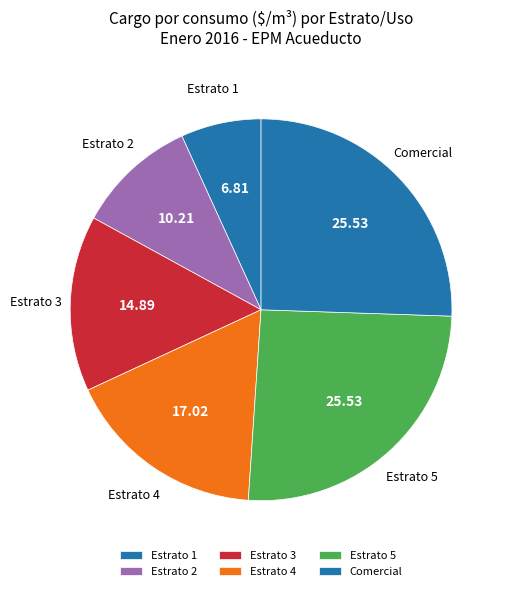

Which has a higher value, Estrato 3 or Comercial?

Comercial